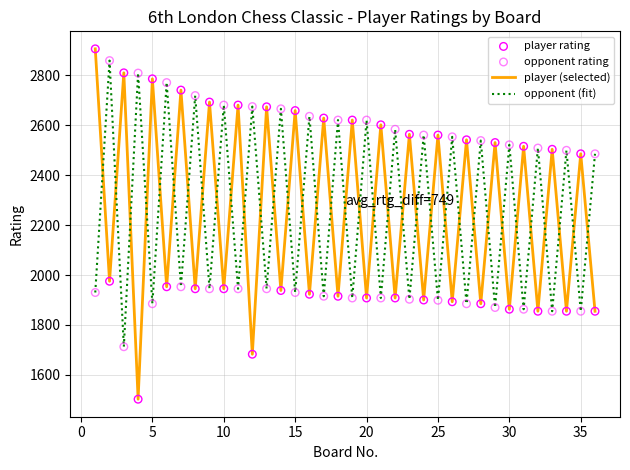

Which series has the widest spread of values?

player (selected)